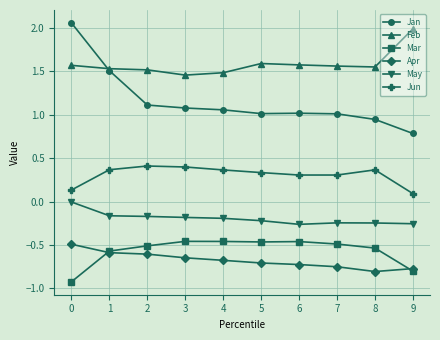

List the series in order of their peak value, lowest first.

Apr, Mar, May, Jun, Feb, Jan